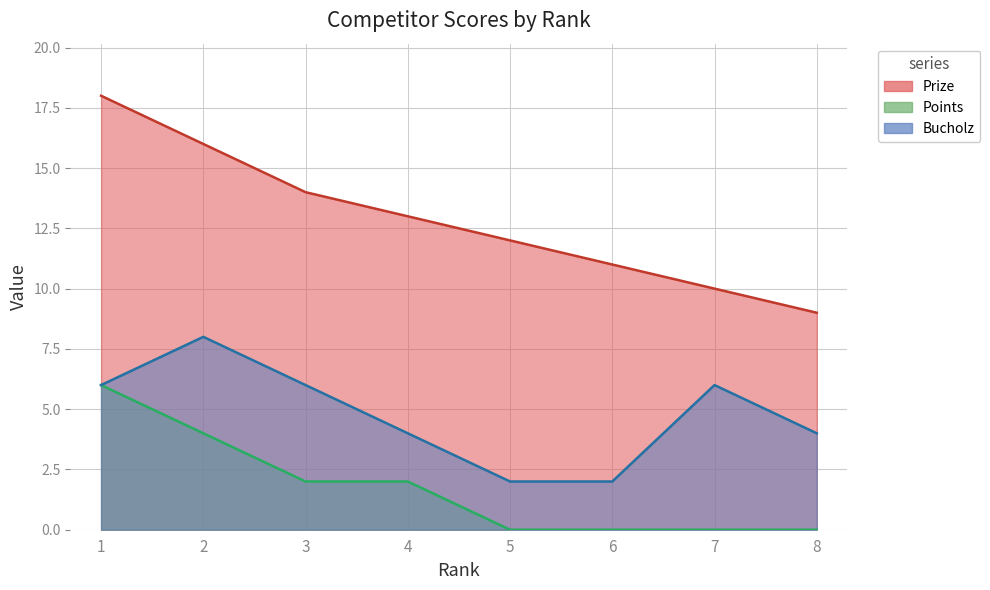

Which series changed the most between 4 and 8?

Prize